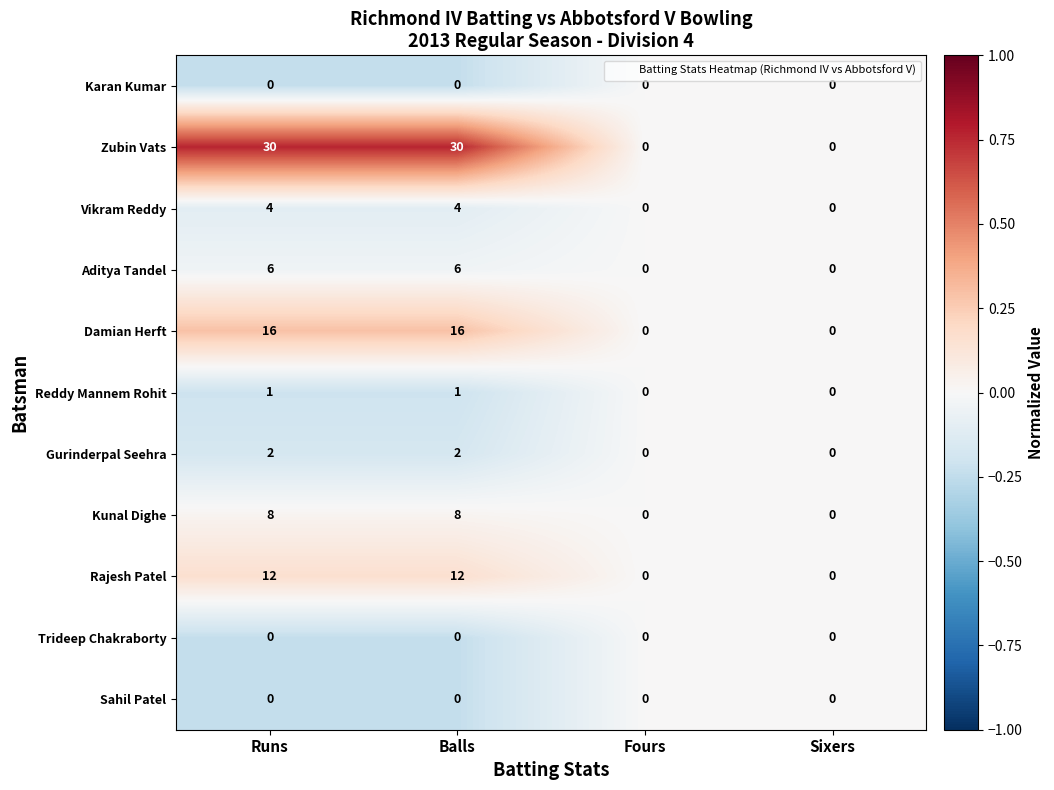

How many data points does each series have?

4